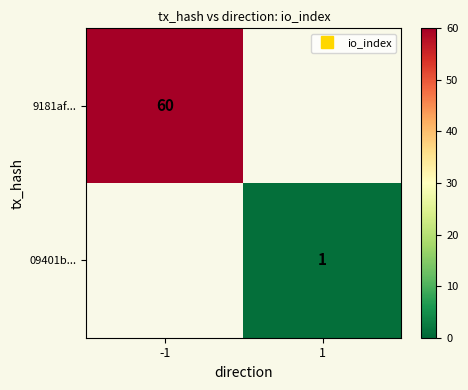

Is it true that 09401b... equals 0 at -1?

True